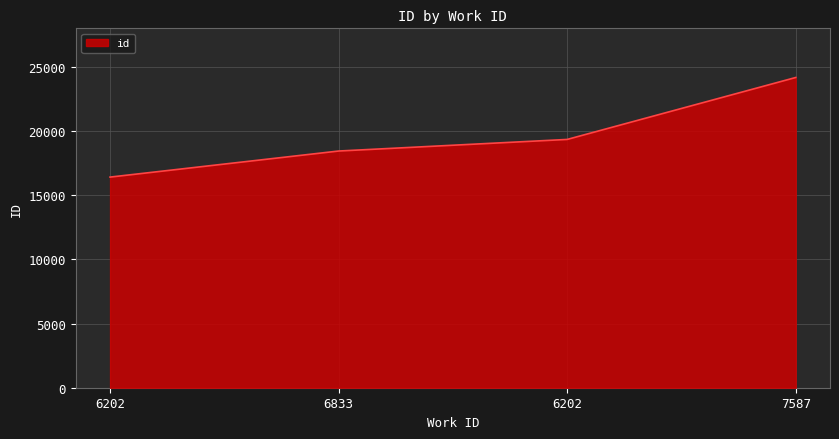

Count the number of data series in this chart.

1